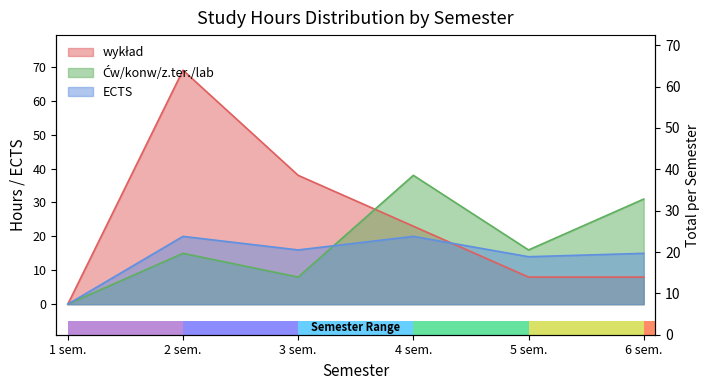

Are the bars grouped side by side (vs. stacked)?

Yes